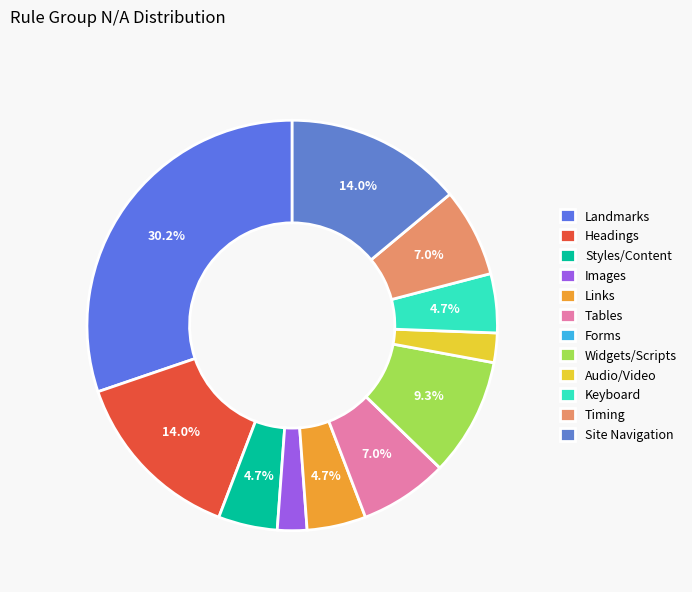

Is the sum of Forms and Styles/Content greater than half?

No